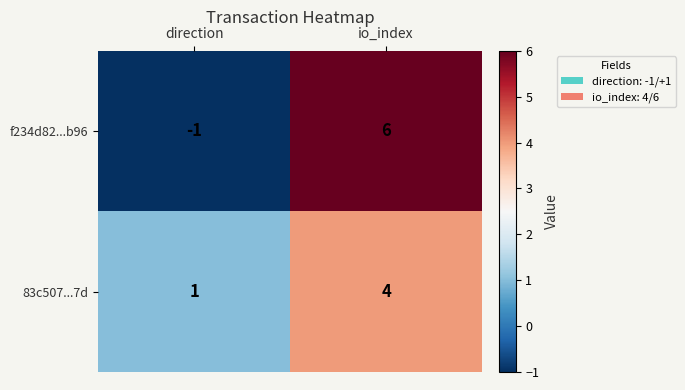

What is the sum of all f234d82...b96 values?

5